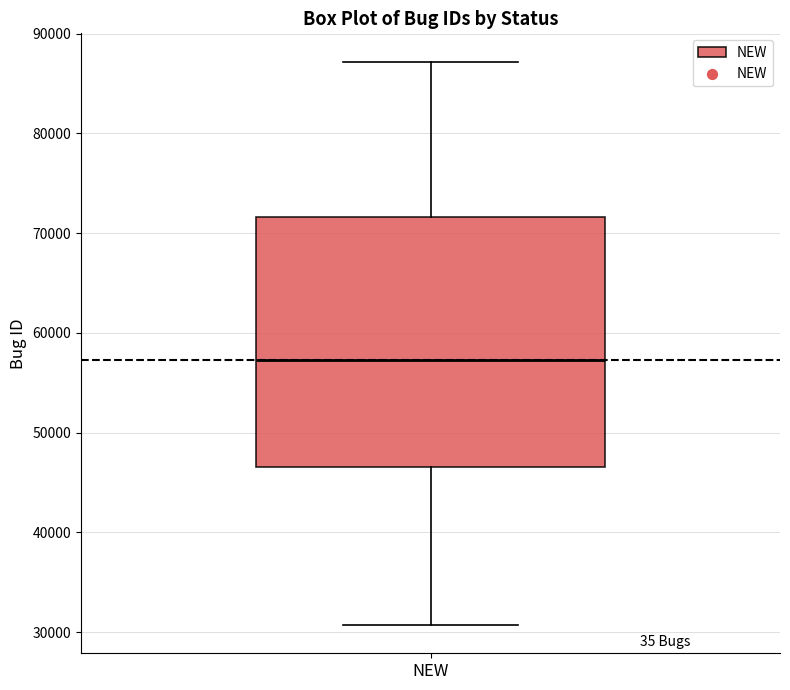

Transcribe this box plot: give where the median line is, the range the box spans, and where the two whiskers end, as read against the y-axis. The values are not printed on the chart, so give them approximately, as read against the axis.

median 57000, box 47000 to 72000, whiskers 31000 to 87000